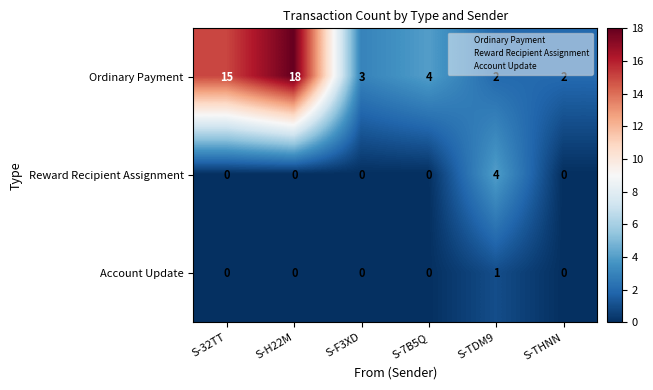

Reading left to right, transcribe all the data shown in this chart.

Ordinary Payment: S-32TT=15	S-H22M=18	S-F3XD=3	S-7B5Q=4	S-TDM9=2	S-THNN=2
Reward Recipient Assignment: S-32TT=0	S-H22M=0	S-F3XD=0	S-7B5Q=0	S-TDM9=4	S-THNN=0
Account Update: S-32TT=0	S-H22M=0	S-F3XD=0	S-7B5Q=0	S-TDM9=1	S-THNN=0